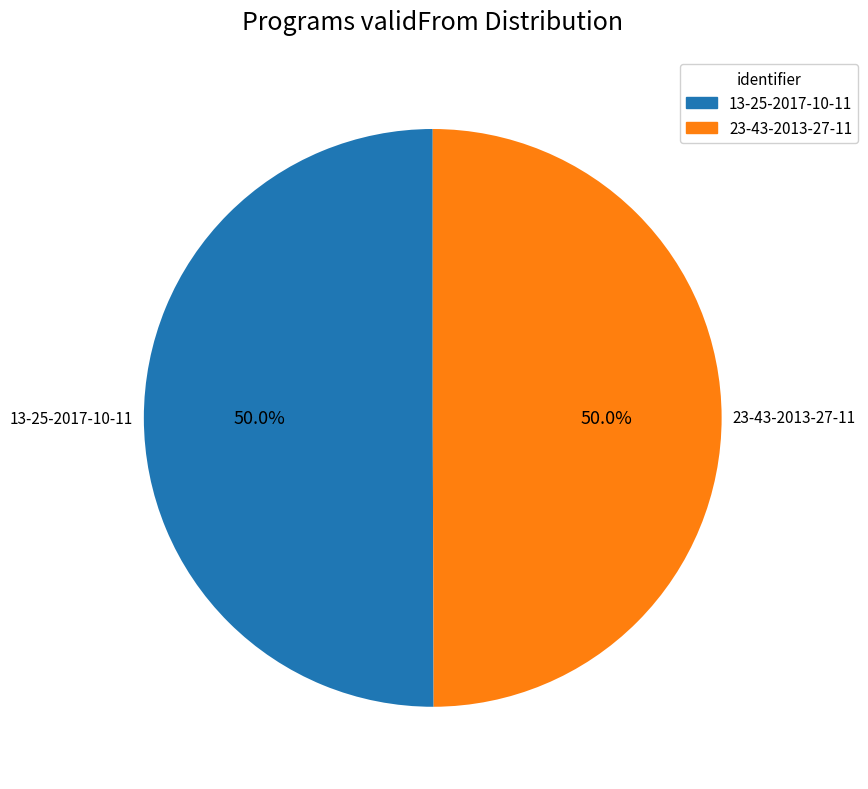

What is the ratio of the value at 23-43-2013-27-11 to the value at 13-25-2017-10-11?

1.0